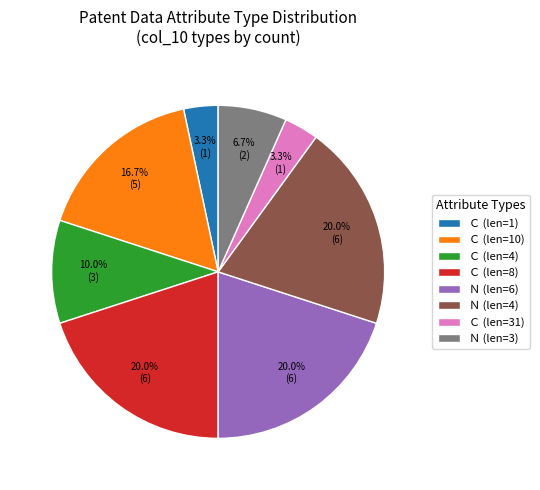

Which has a higher value, Ｃ (len=8) or Ｃ (len=31)?

Ｃ (len=8)